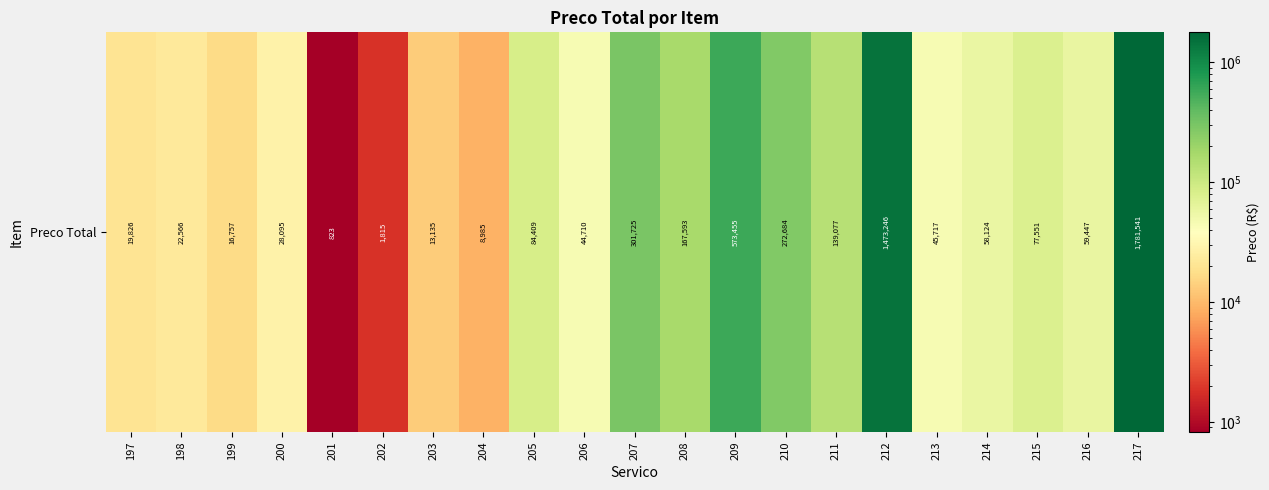

Rank the categories by value from lowest to highest.

201, 202, 204, 203, 199, 197, 198, 200, 206, 213, 214, 216, 215, 205, 211, 208, 210, 207, 209, 212, 217